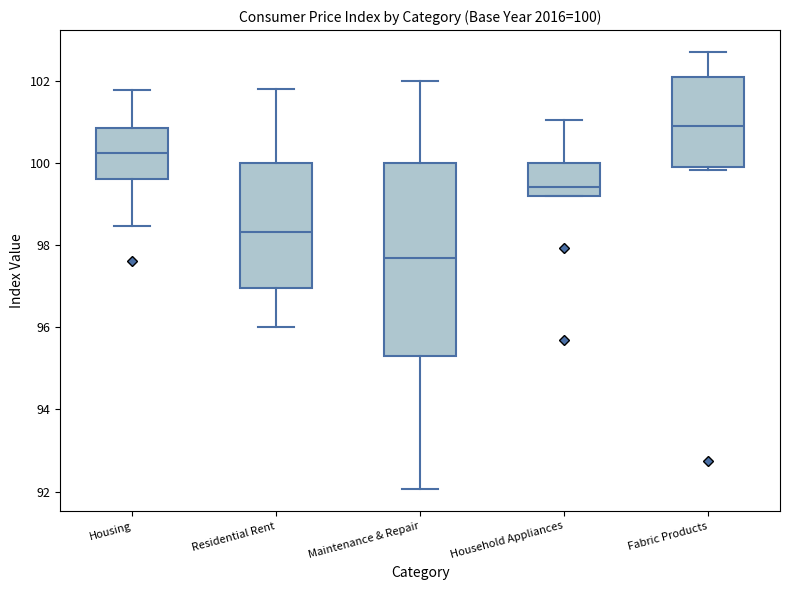

Which box's median line is the lowest?

Maintenance & Repair